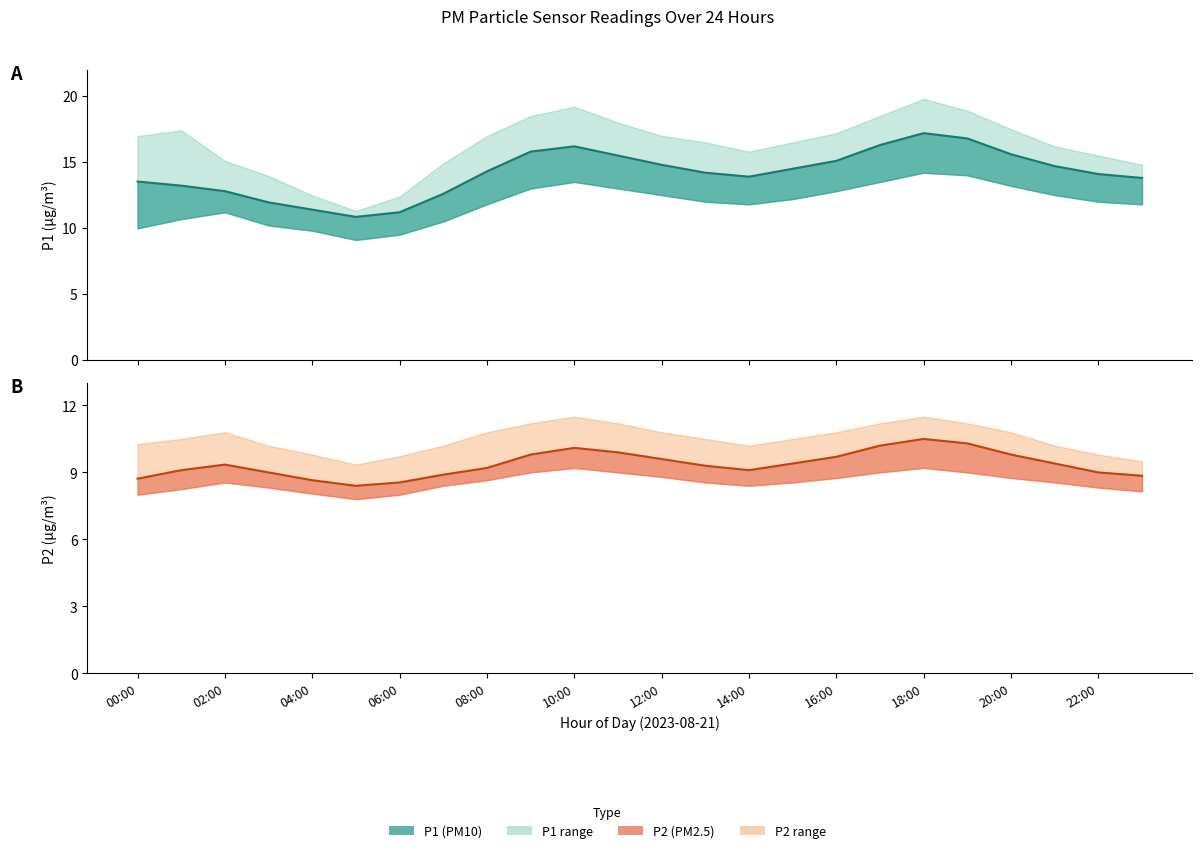

Between 01:00 and 10:00, which is larger?

10:00